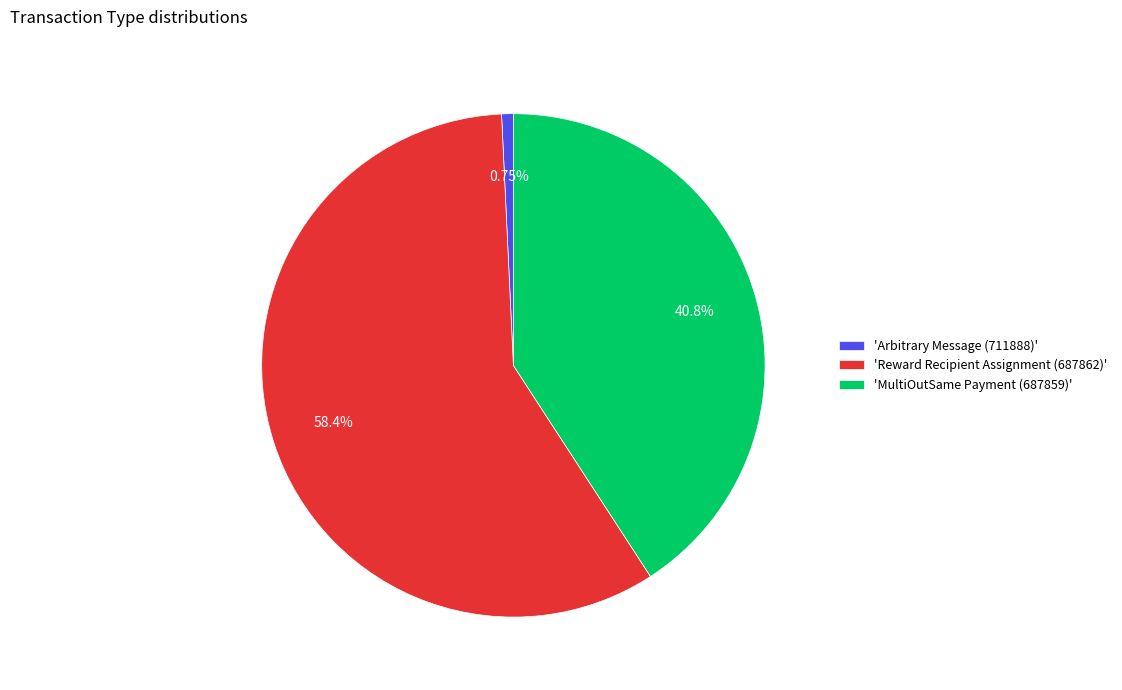

Do 'MultiOutSame Payment (687859)' and 'Arbitrary Message (711888)' together represent more than half of the pie?

No